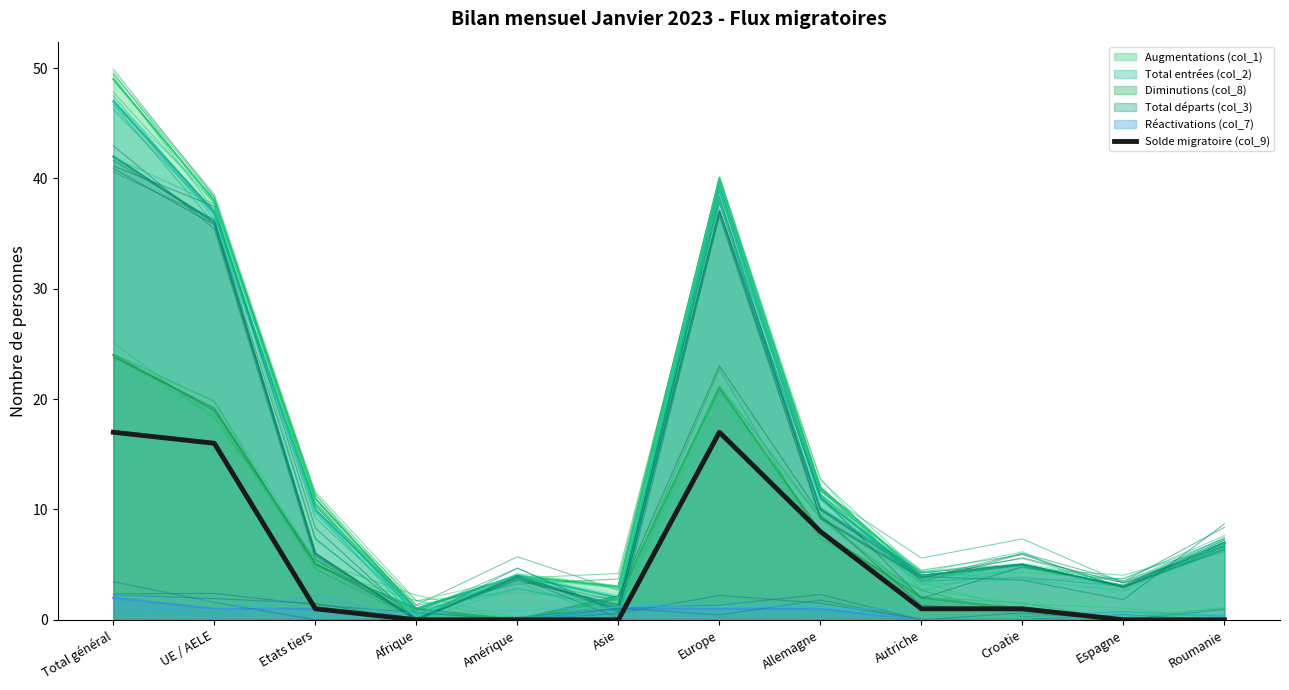

True or false: Total départs (col_3) has a value of 54 at Europe.

False